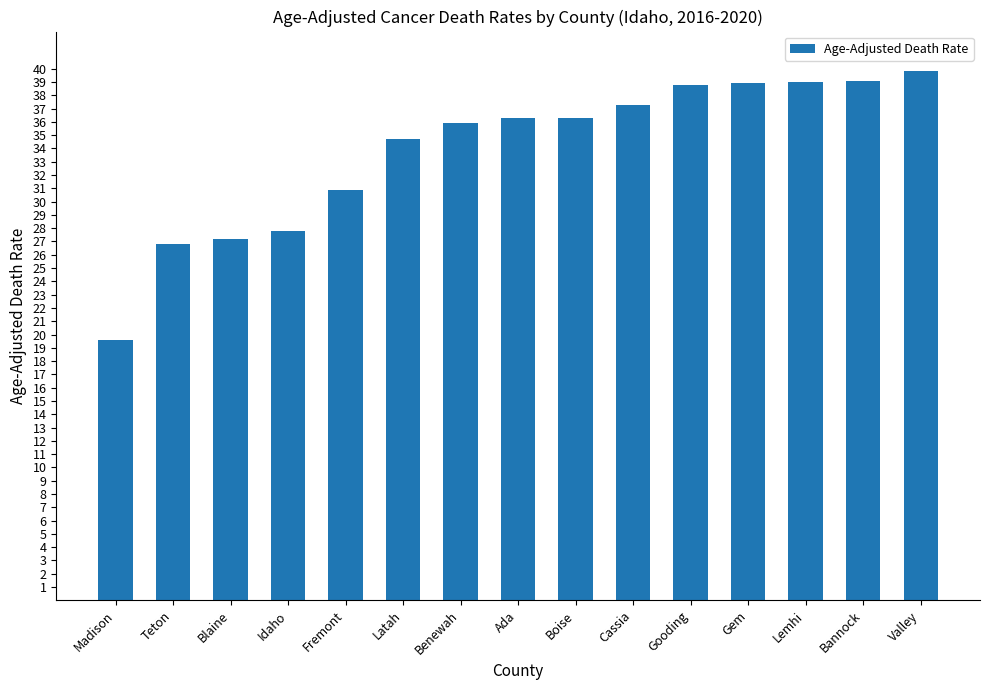

True or false: the data shows 52.1 at Latah.

False